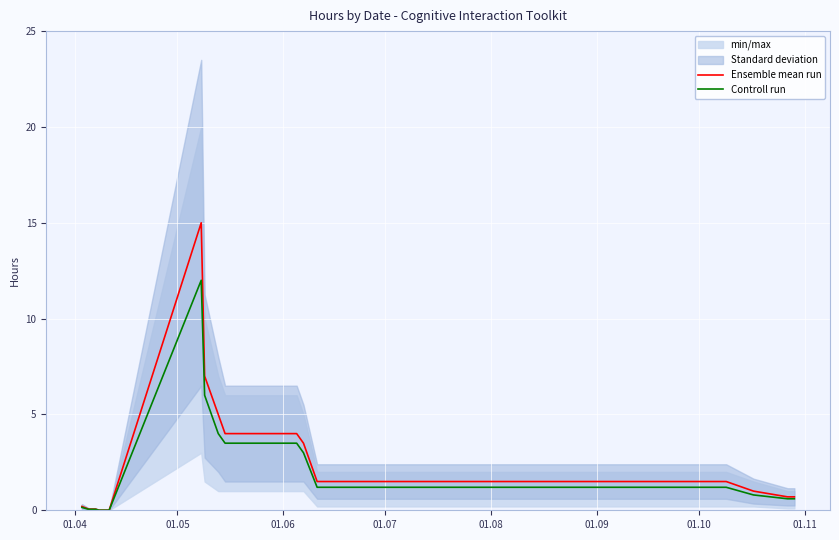

How many lines are shown in the chart?

2